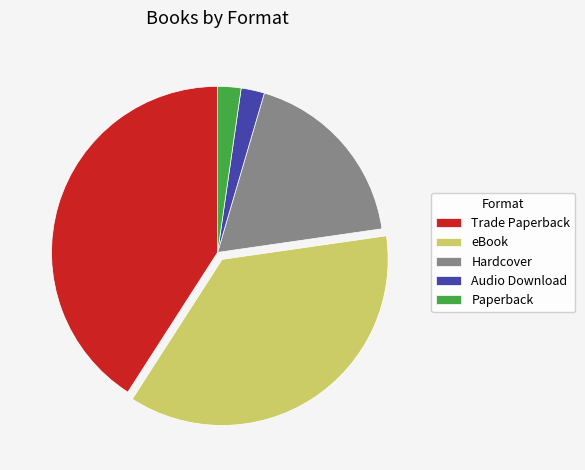

Combined, do Hardcover and Audio Download account for over 50%?

No